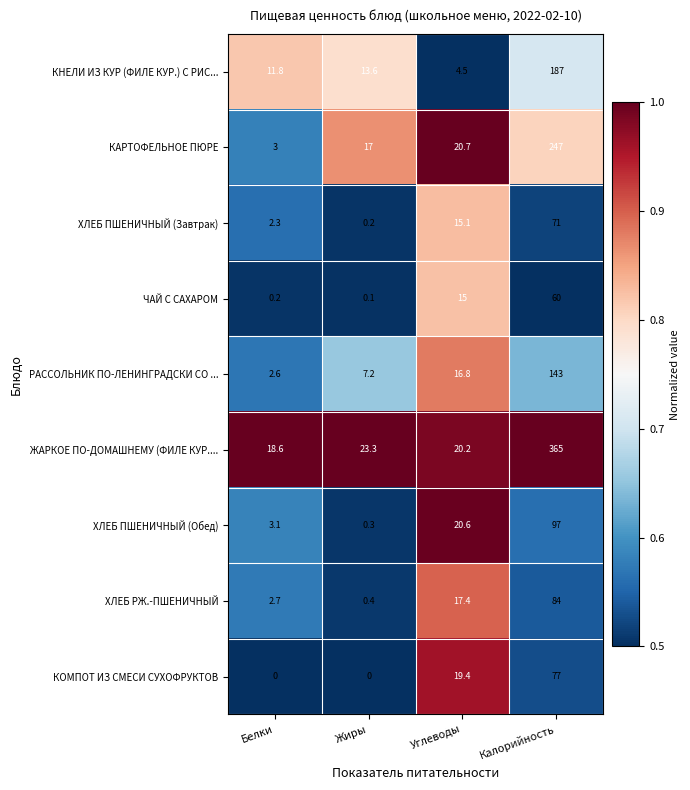

What is the difference between the maximum and minimum values in the КНЕЛИ ИЗ КУР (ФИЛЕ КУР.) С РИС... series?

182.5